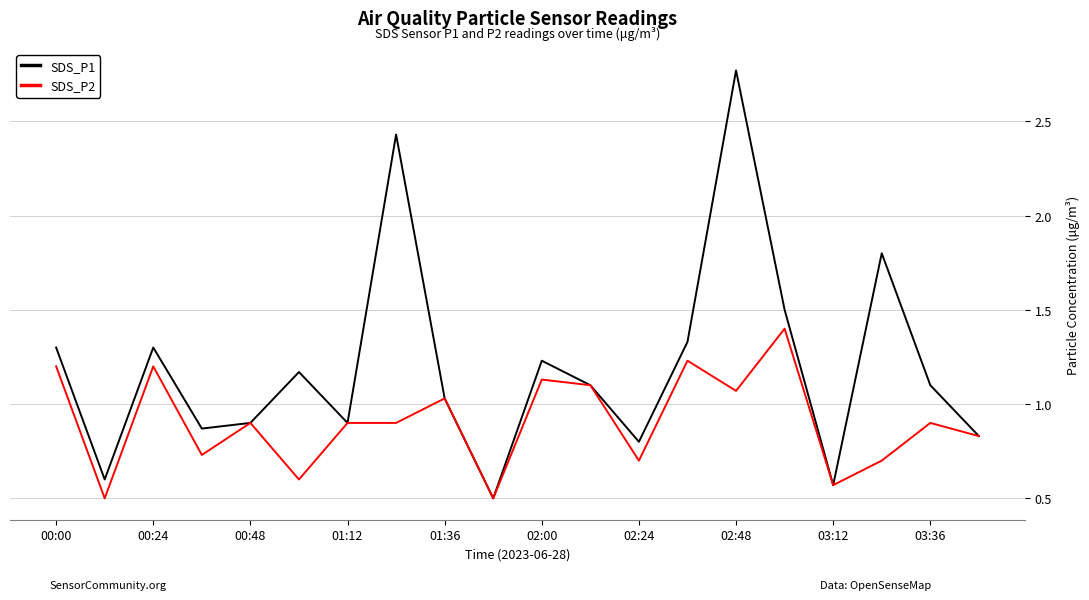

Which series has the largest total across all categories?

SDS_P1